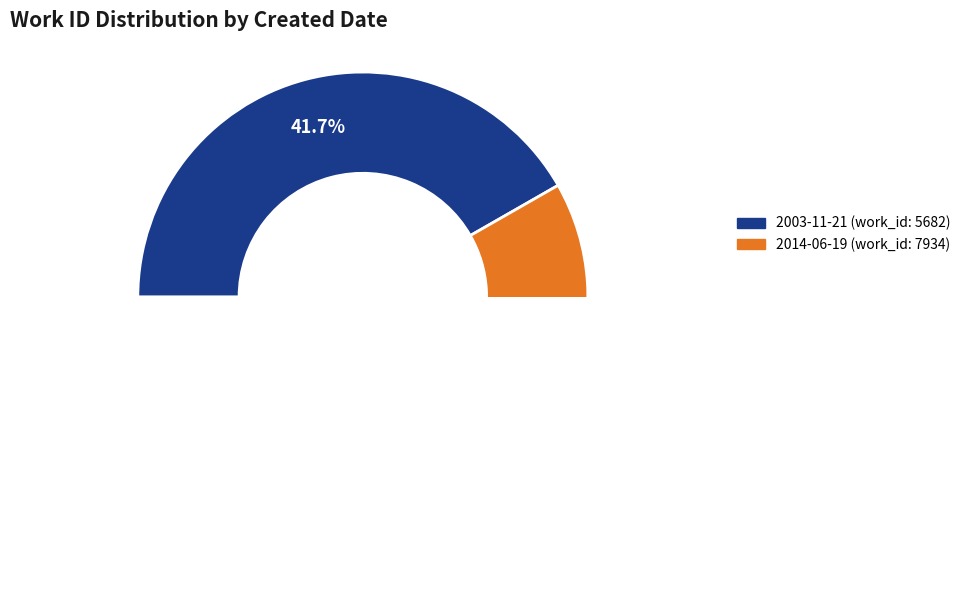

What is the change in value from 2003-11-21 to 2014-06-19?

+2252